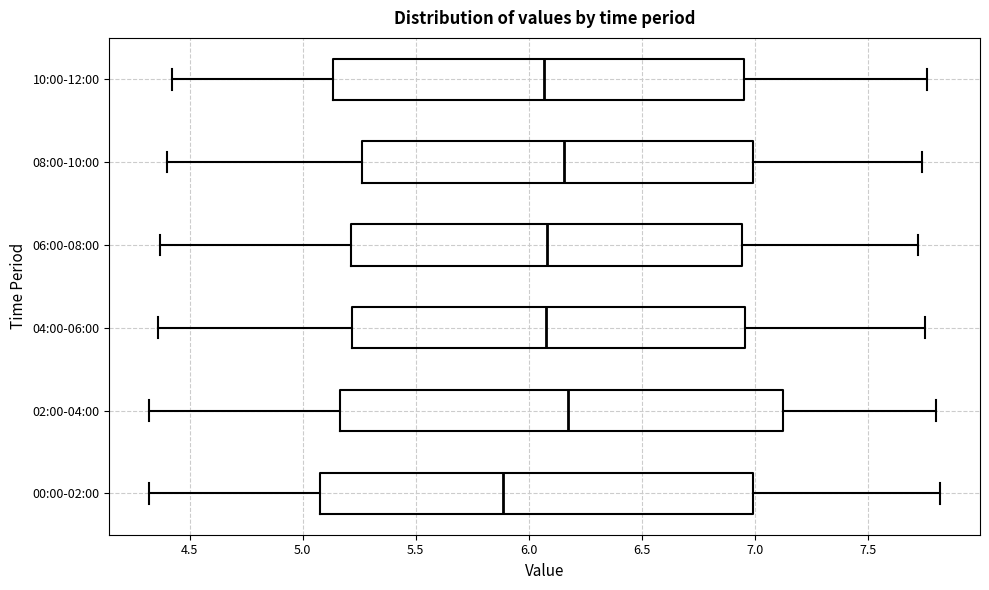

Where is the right edge of the box for 08:00-10:00 on the x-axis? The values are not printed on the chart, so give them approximately, as read against the axis.

7.00